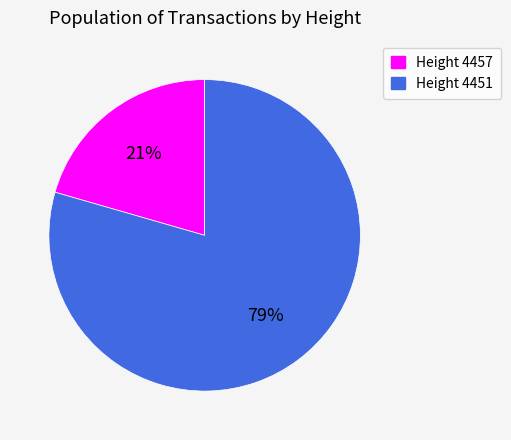

To the nearest percent, what is the average slice percentage?

50%